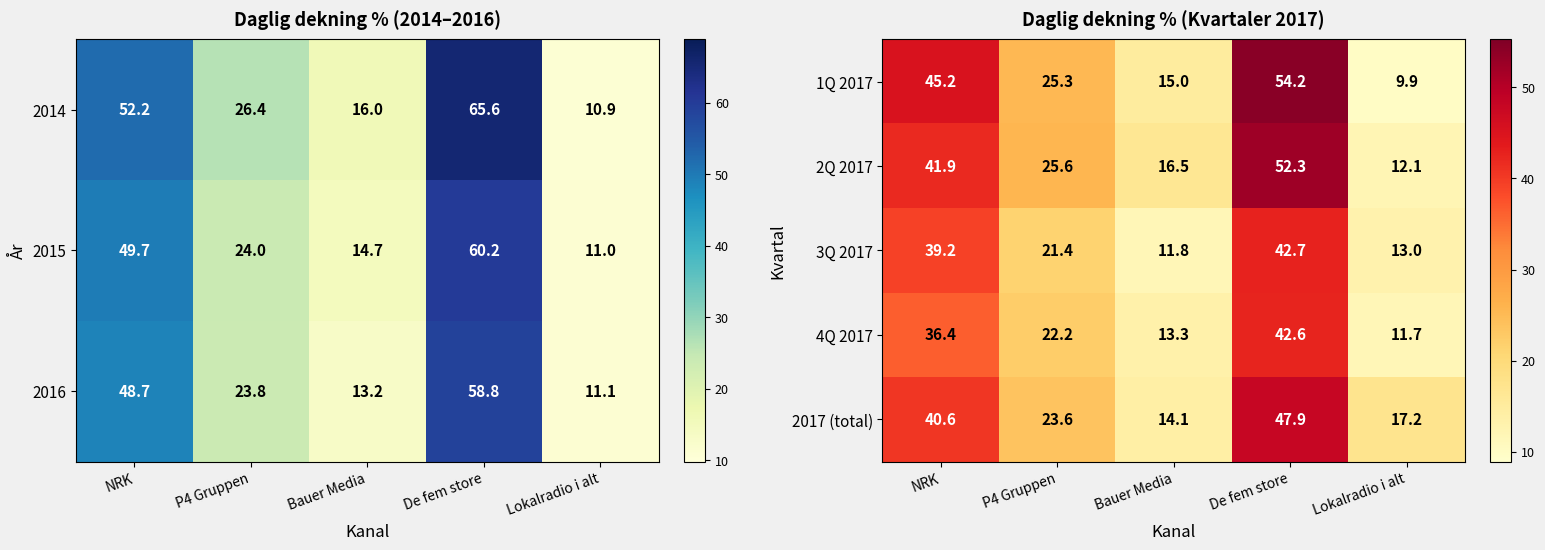

How many data points in 2017 (total) are less than 23?

2